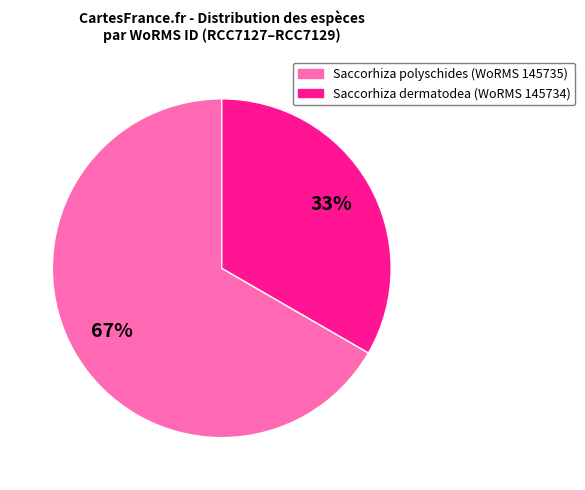

To the nearest percent, what is the average slice percentage?

50%